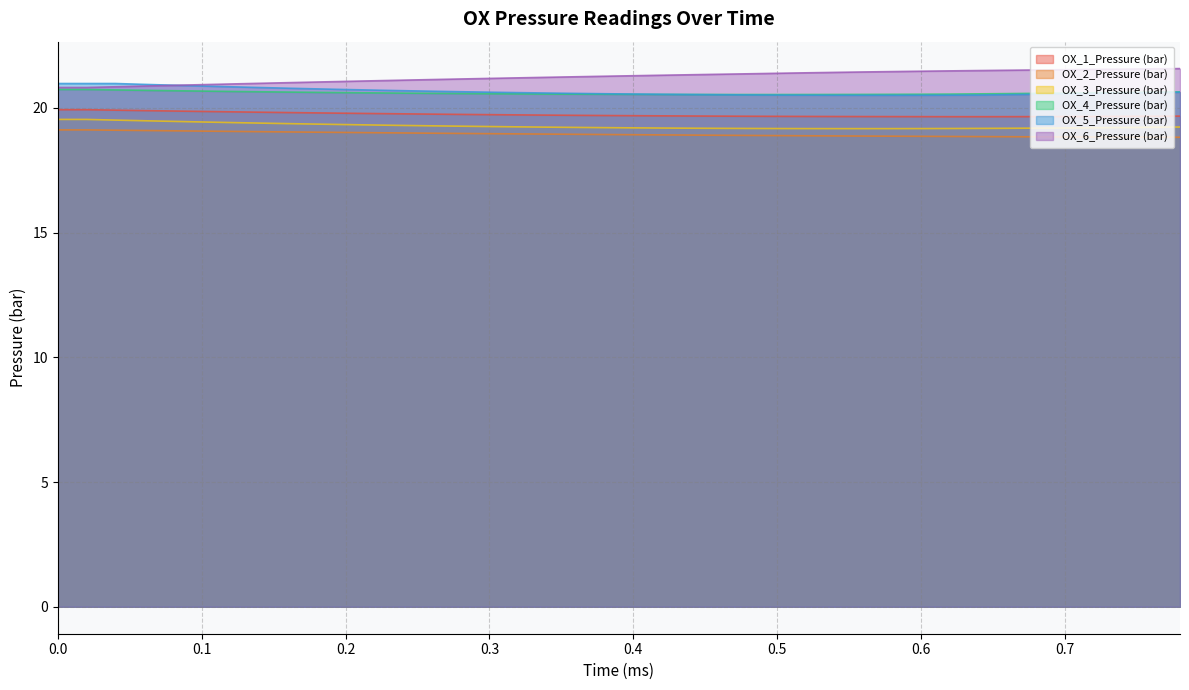

Count the number of categories in the chart.

40